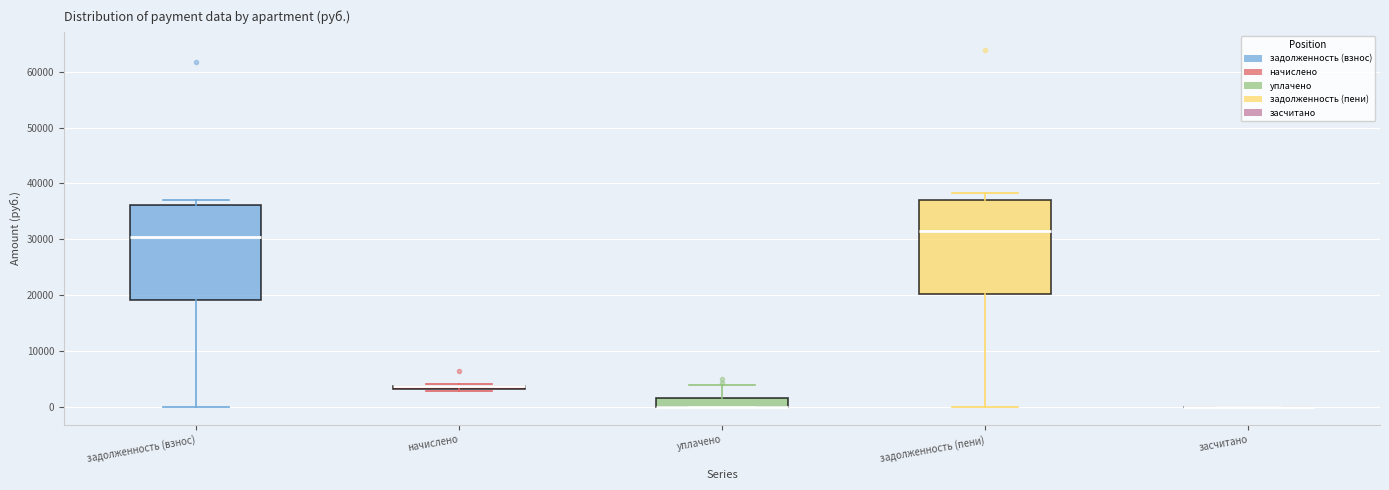

Where is the upper edge of the box for задолженность (взнос) on the y-axis? The values are not printed on the chart, so give them approximately, as read against the axis.

36000